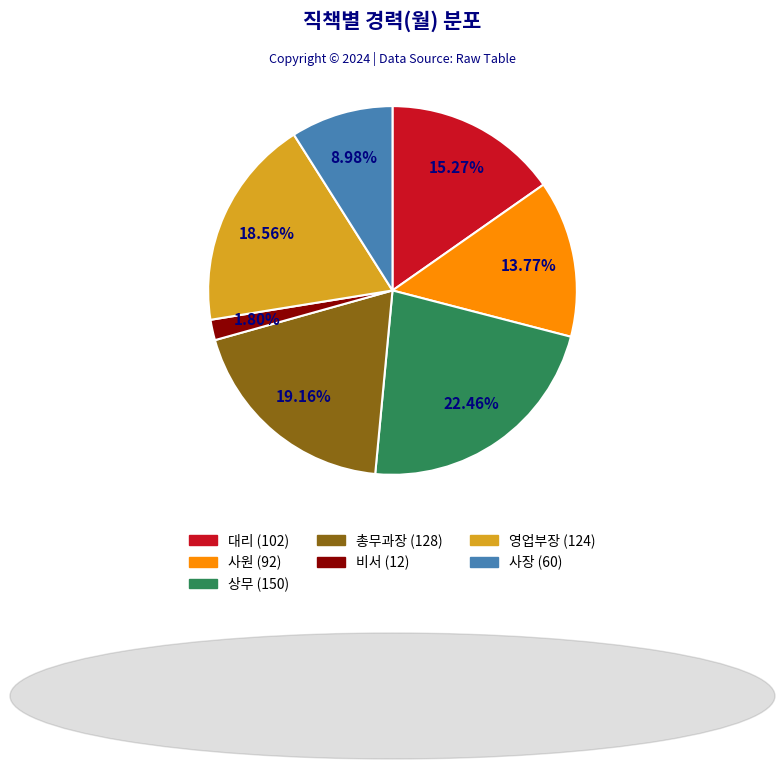

What is the total percentage of 사장 and 상무?

31.4%